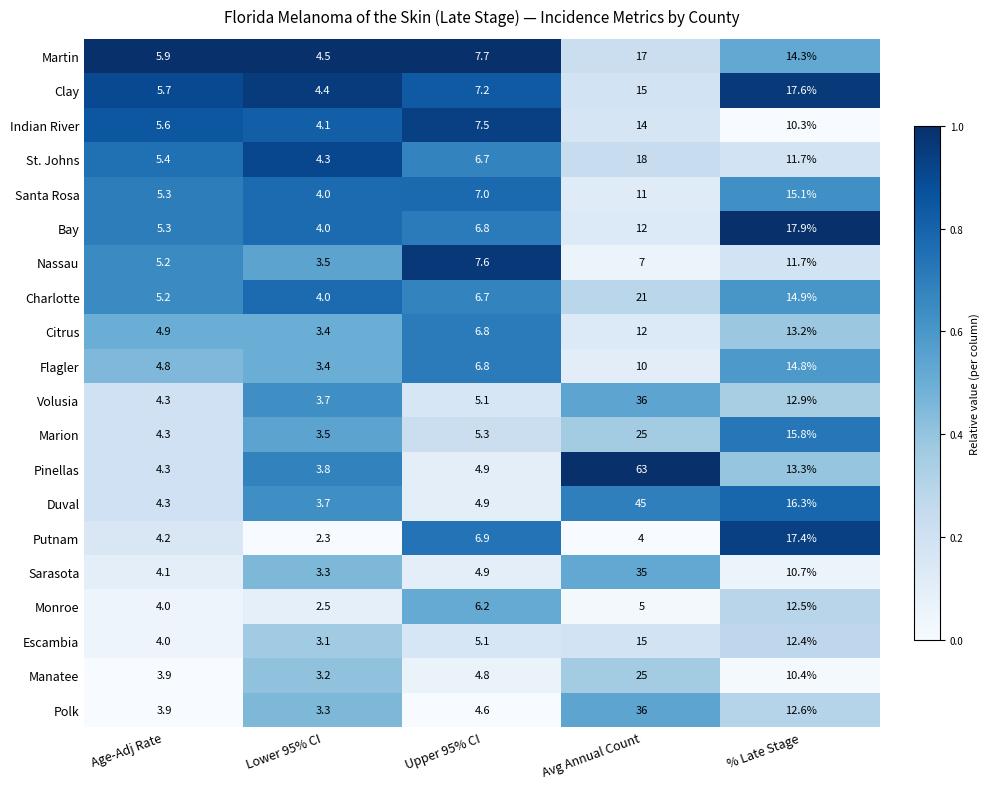

Which series has the widest spread of values?

Pinellas